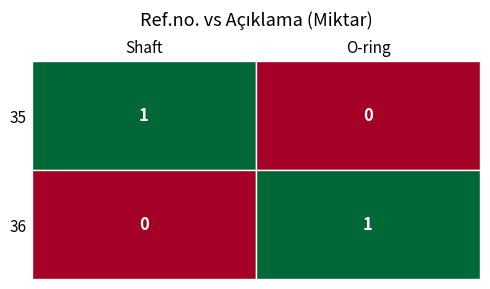

Where is 35 nearest to the value 0?

O-ring